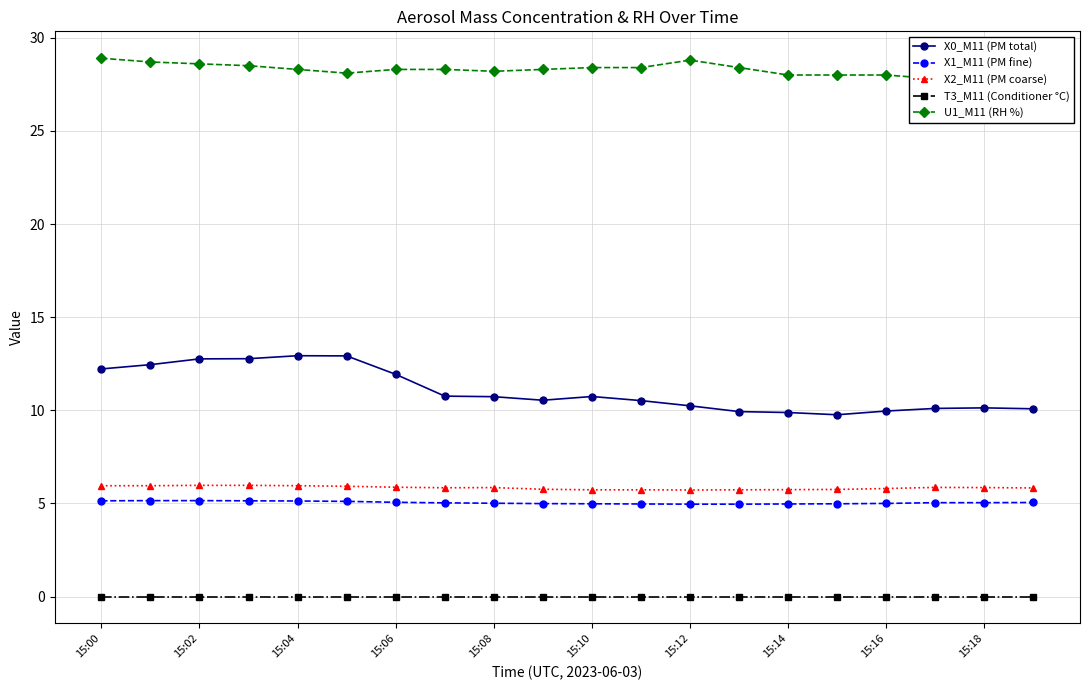

True or false: X2_M11 (PM coarse) and T3_M11 (Conditioner °C) intersect in this chart.

False